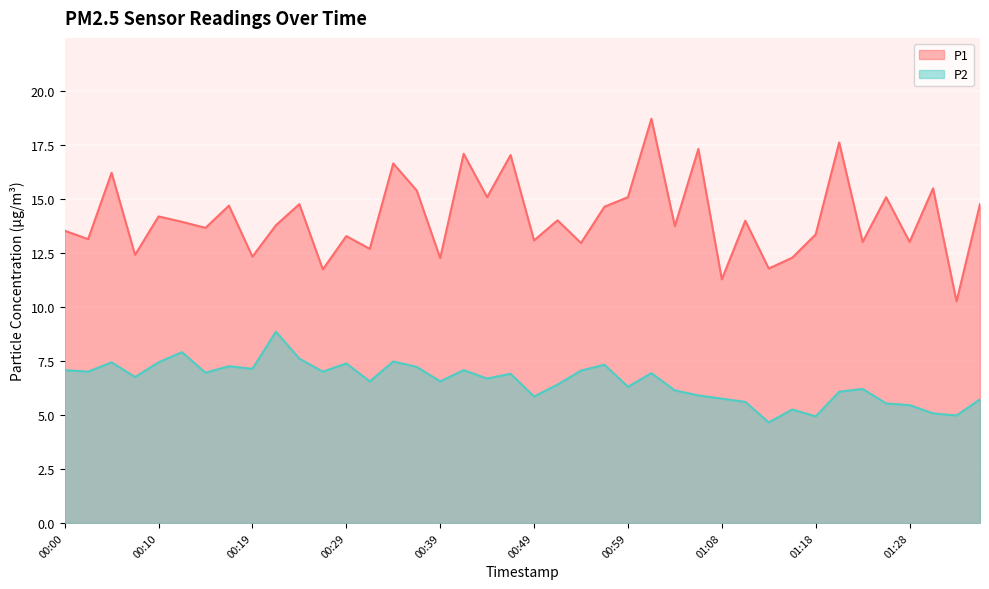

The value of P1 at 01:36 is 24.8. True or false?

False